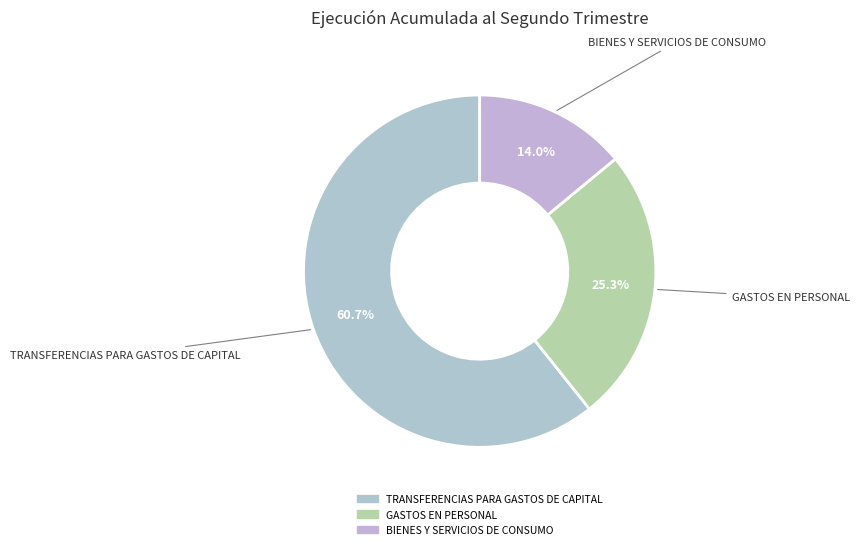

How many segments does this pie chart have?

3